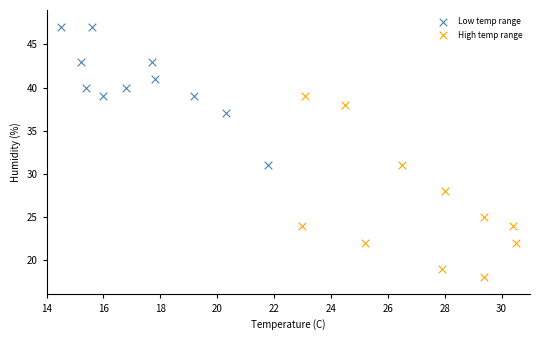

Which series has the widest spread of Y values?

High temp range